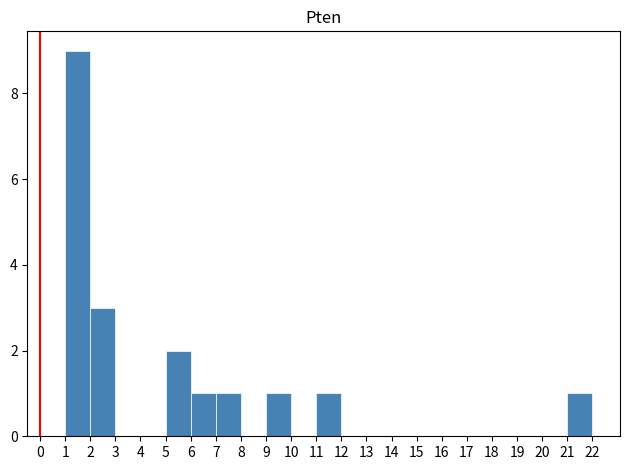

How tall is the bar that spans 11 to 12 on the x-axis? The values are not printed on the chart, so give them approximately, as read against the axis.

1